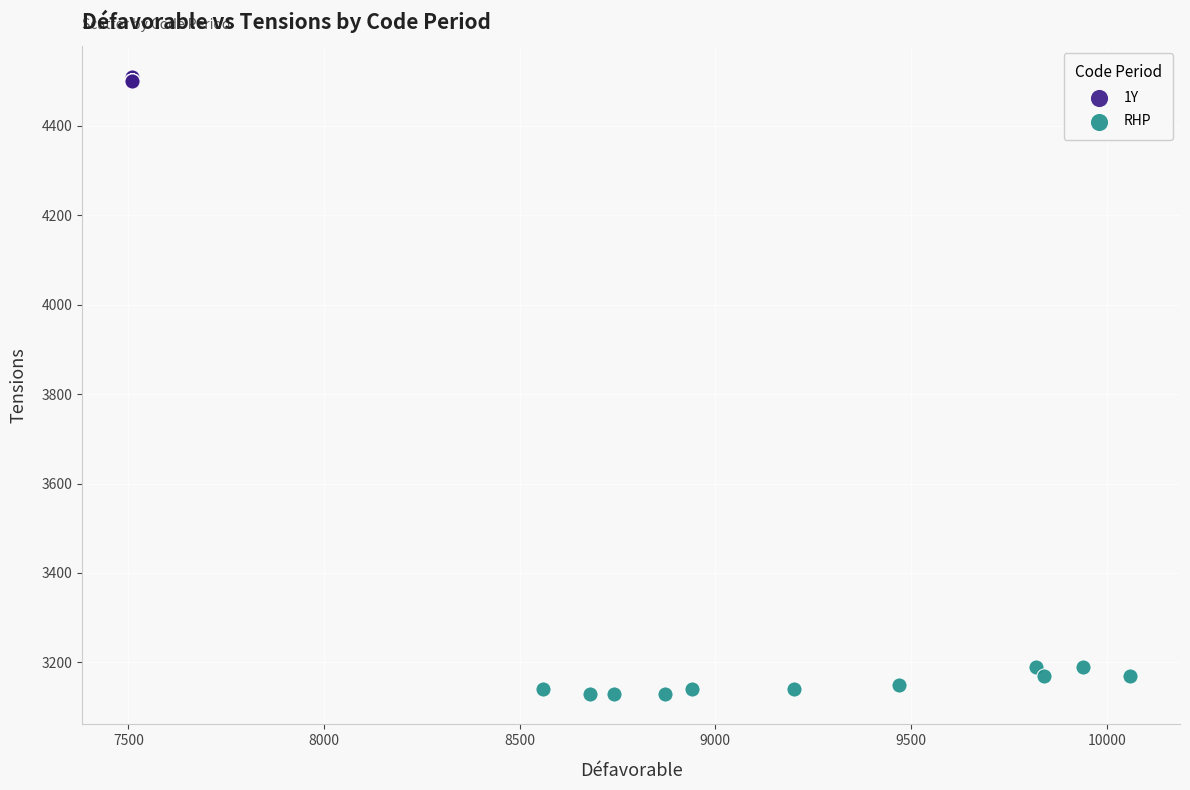

Which series reaches the maximum Y coordinate?

1Y